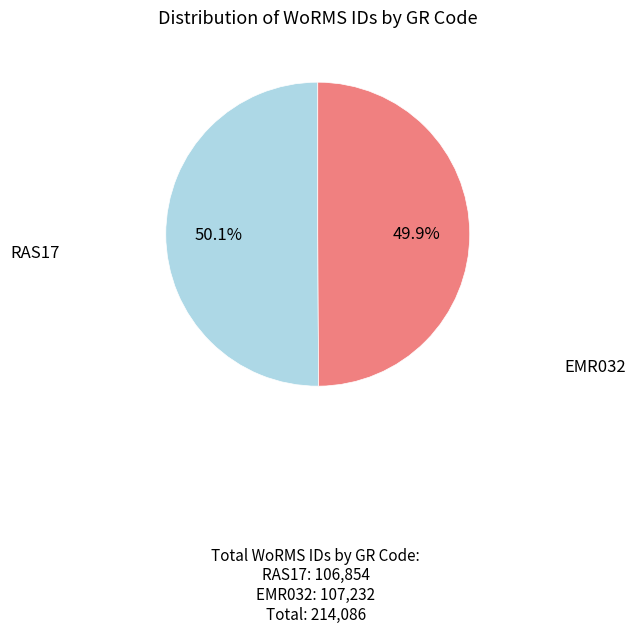

Is there any slice that represents more than half of the pie?

Yes